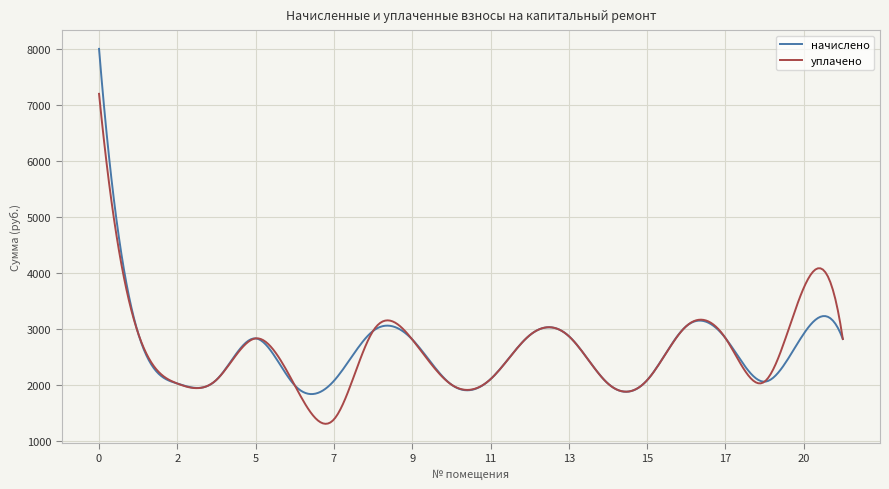

What is the minimum value for начислено?

1832.5